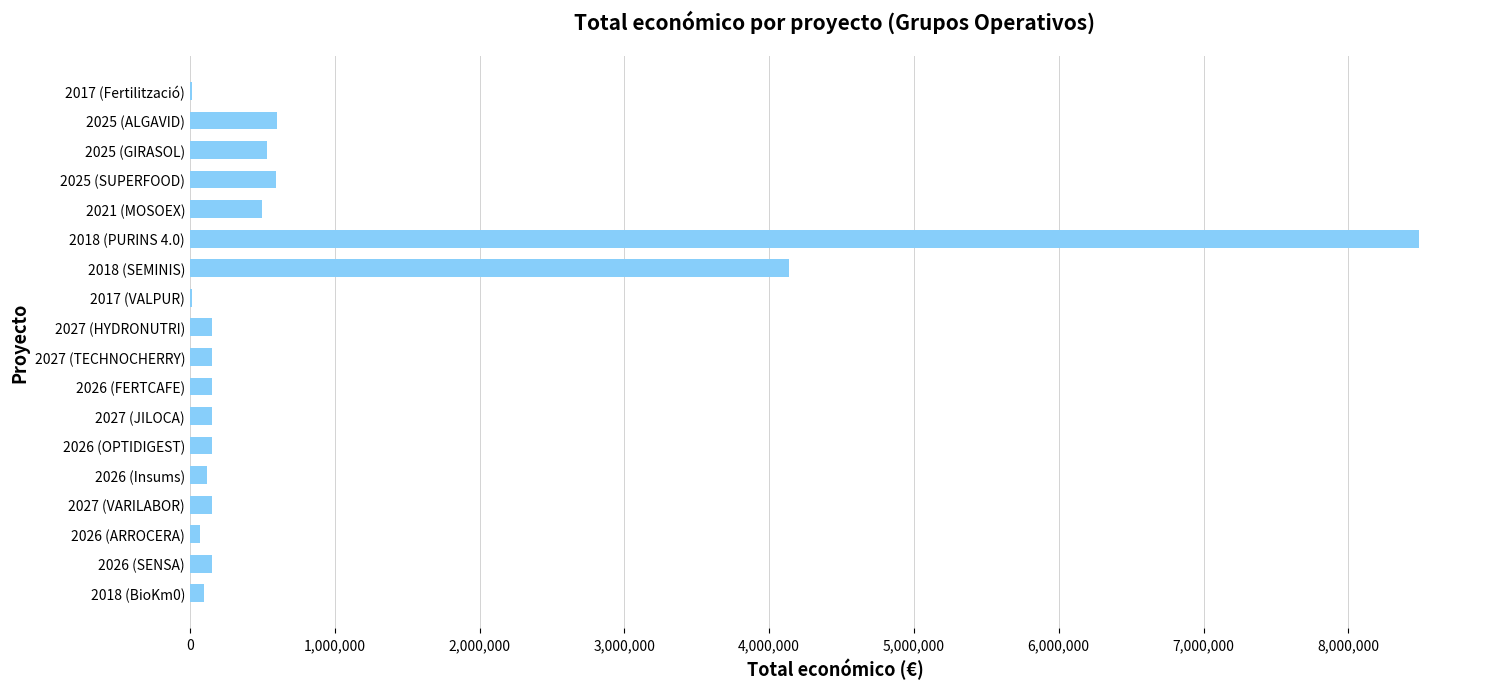

What is the average value?

900594